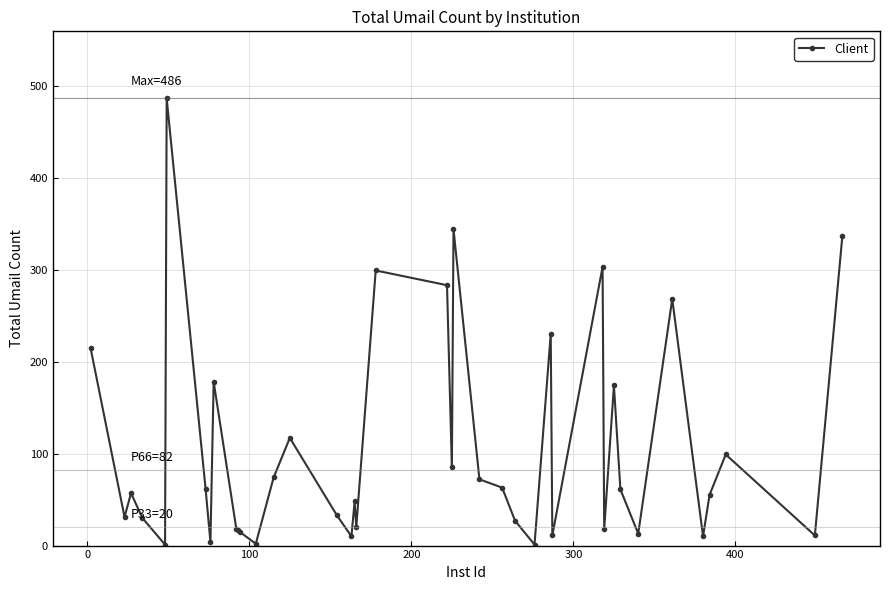

What is the difference between the maximum and second lowest values?

485